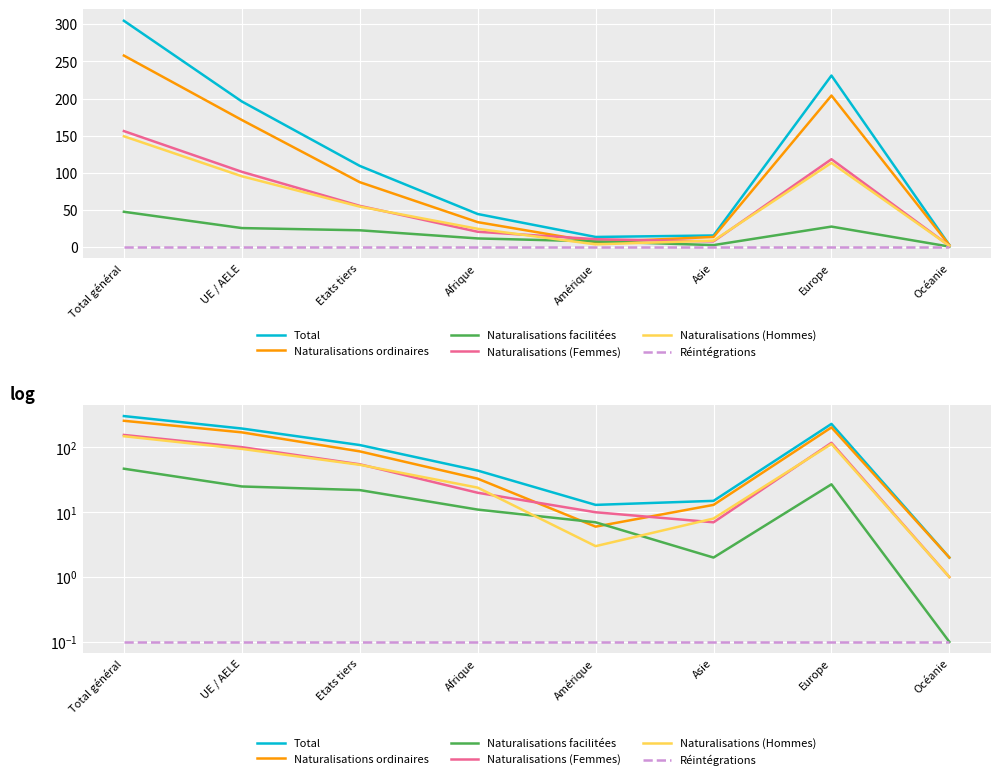

What is the label of the 5th point from the left?

Amérique